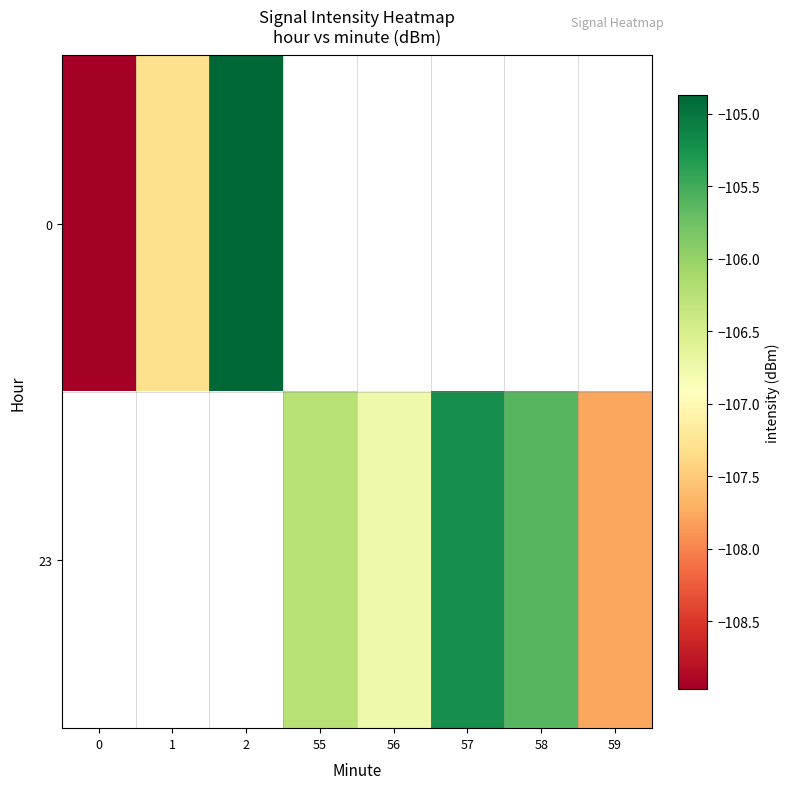

At how many categories does at least one series exceed -108?

7